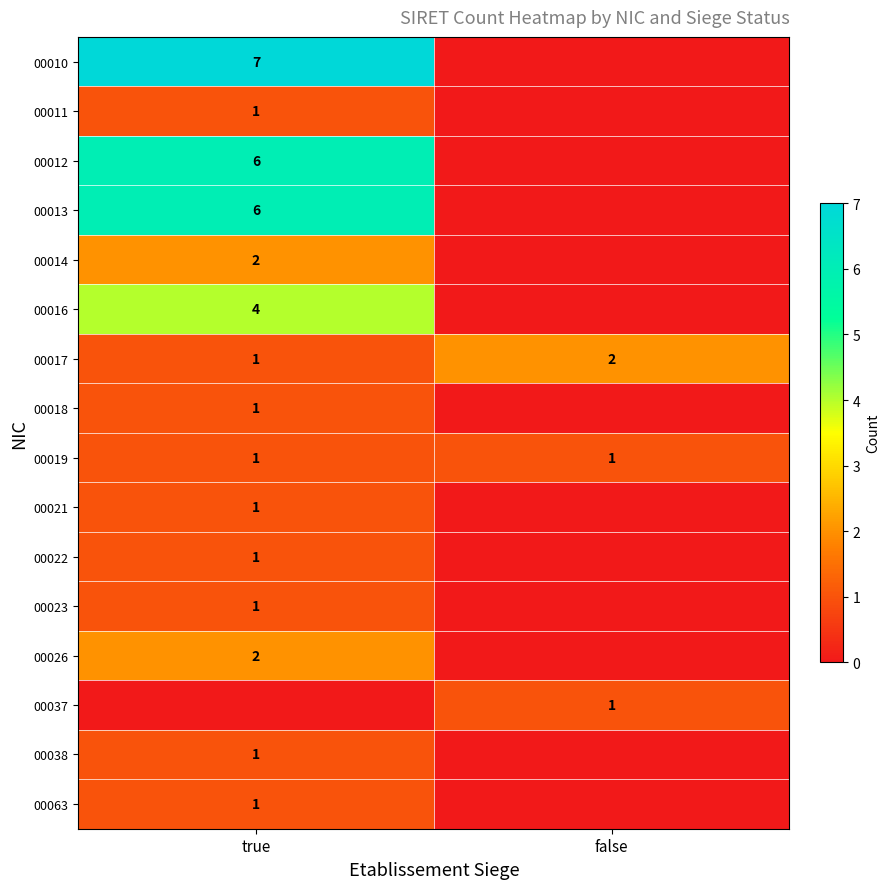

What is the spread (max minus min) of values at true?

7